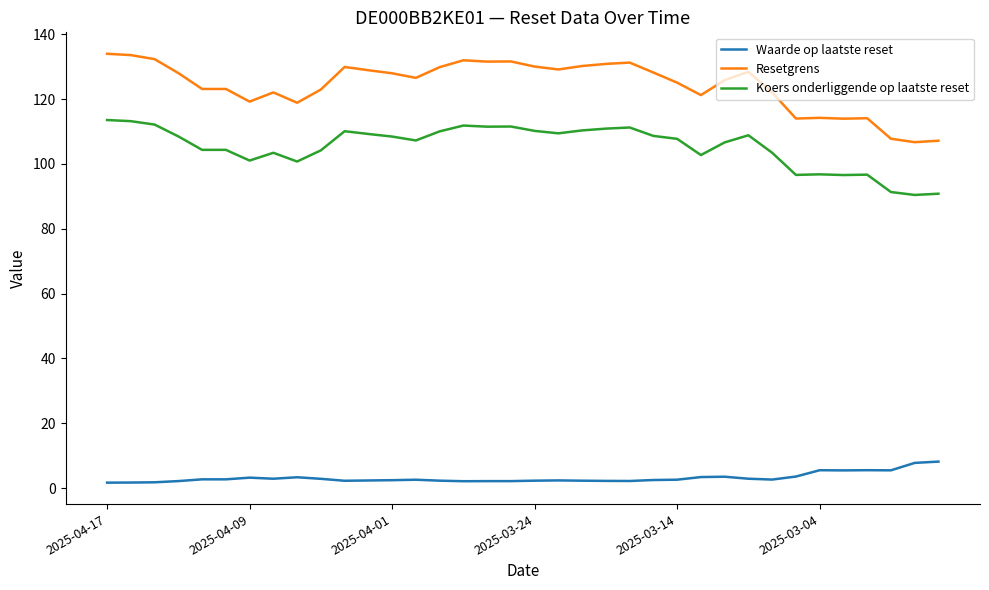

Count the number of categories in the chart.

36